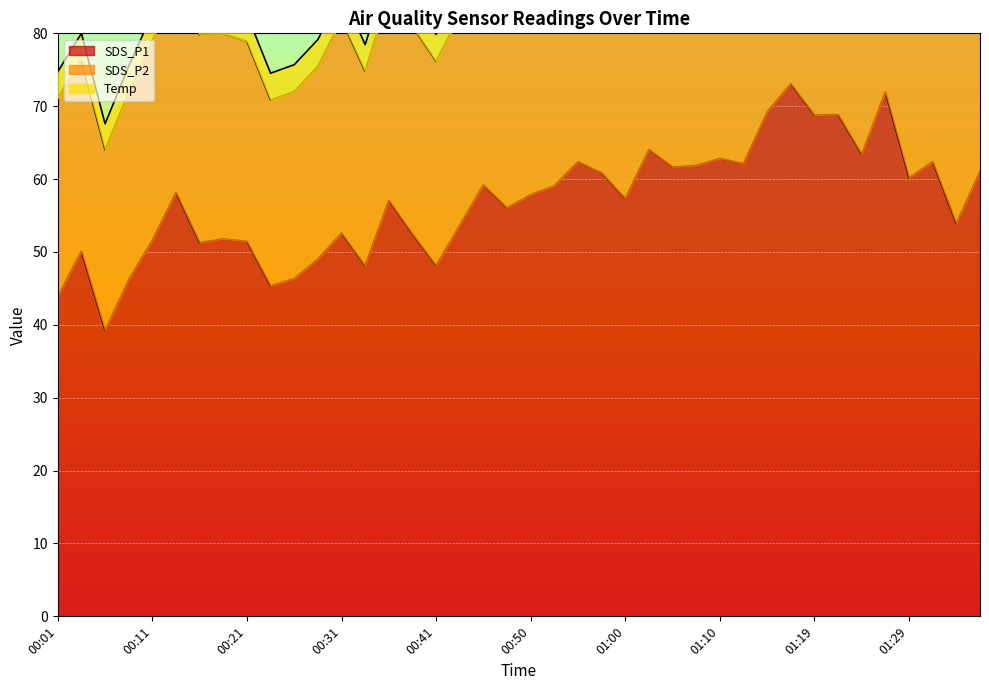

At which category does SDS_P2 reach its first local valley?

00:06